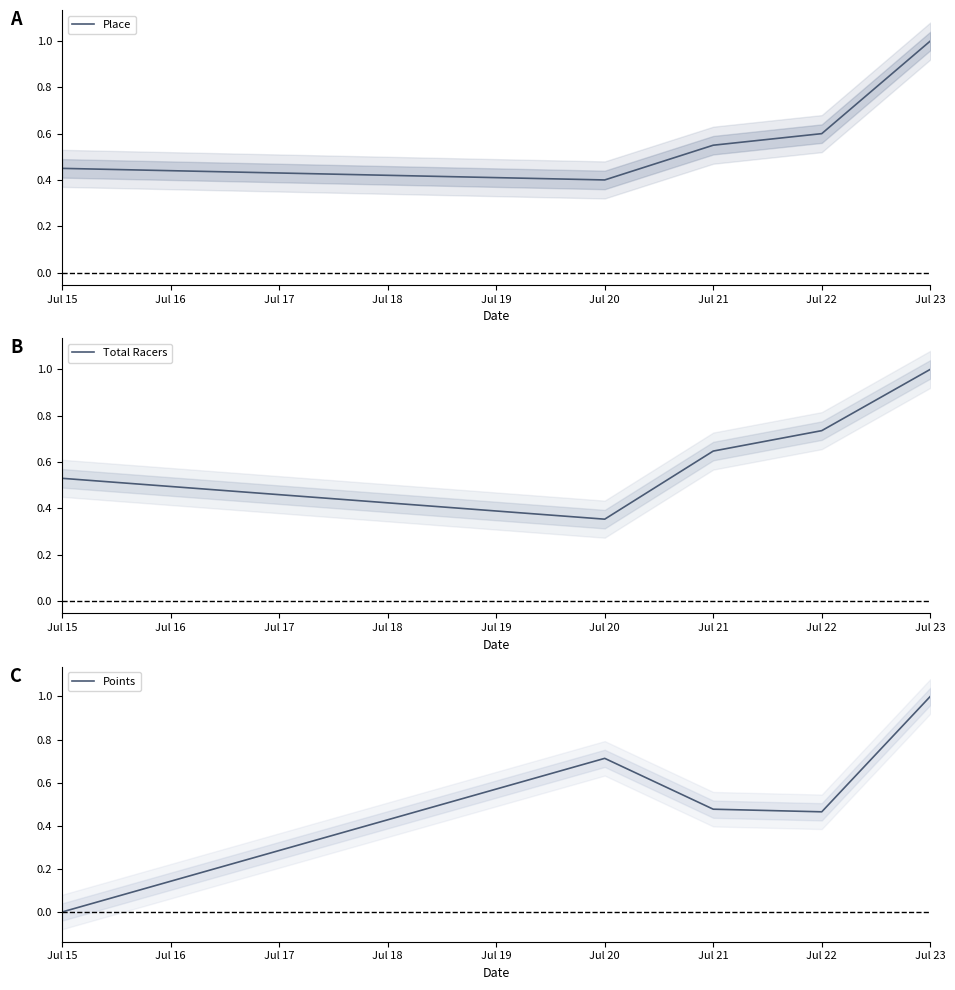

True or false: Place has a value of 0.3 at Jul 21.

False